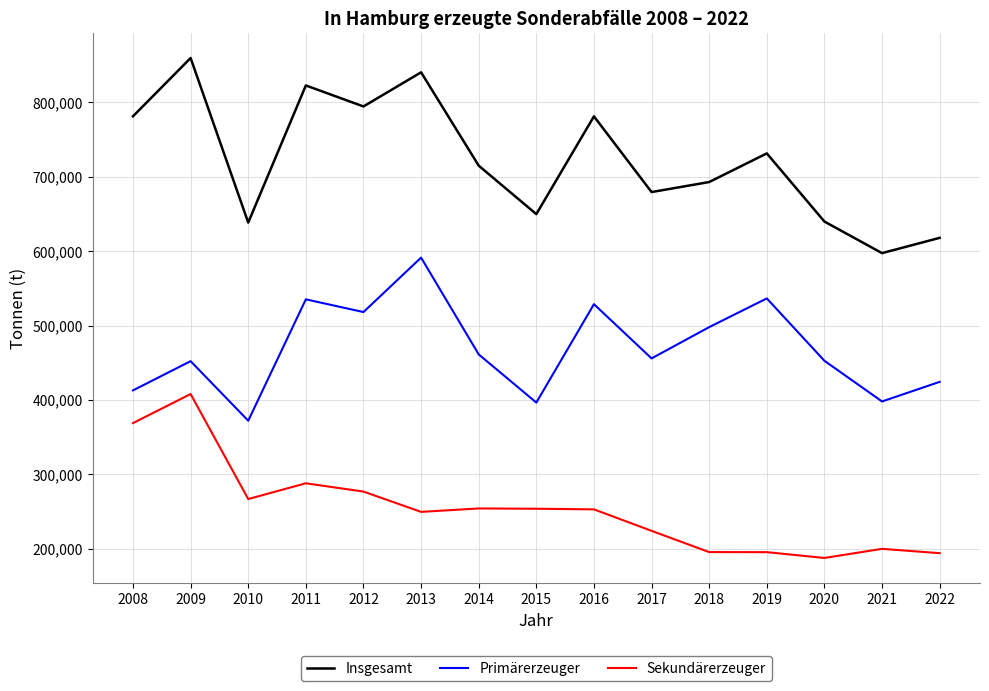

At which category does Insgesamt reach its first local peak?

2009